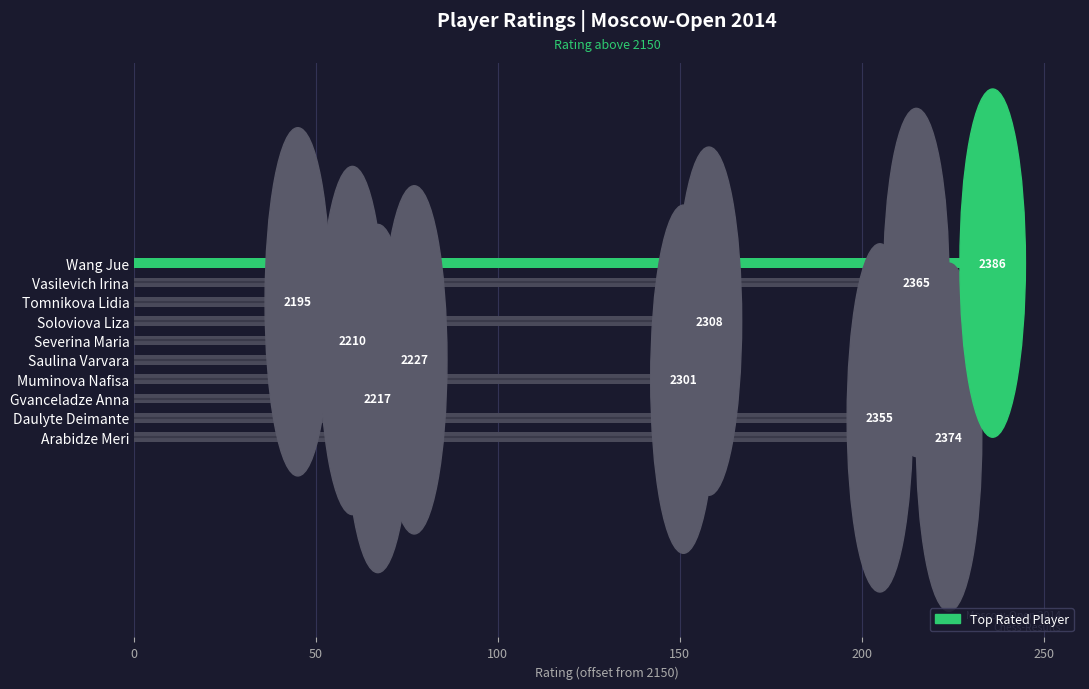

What is the smallest value displayed?

45